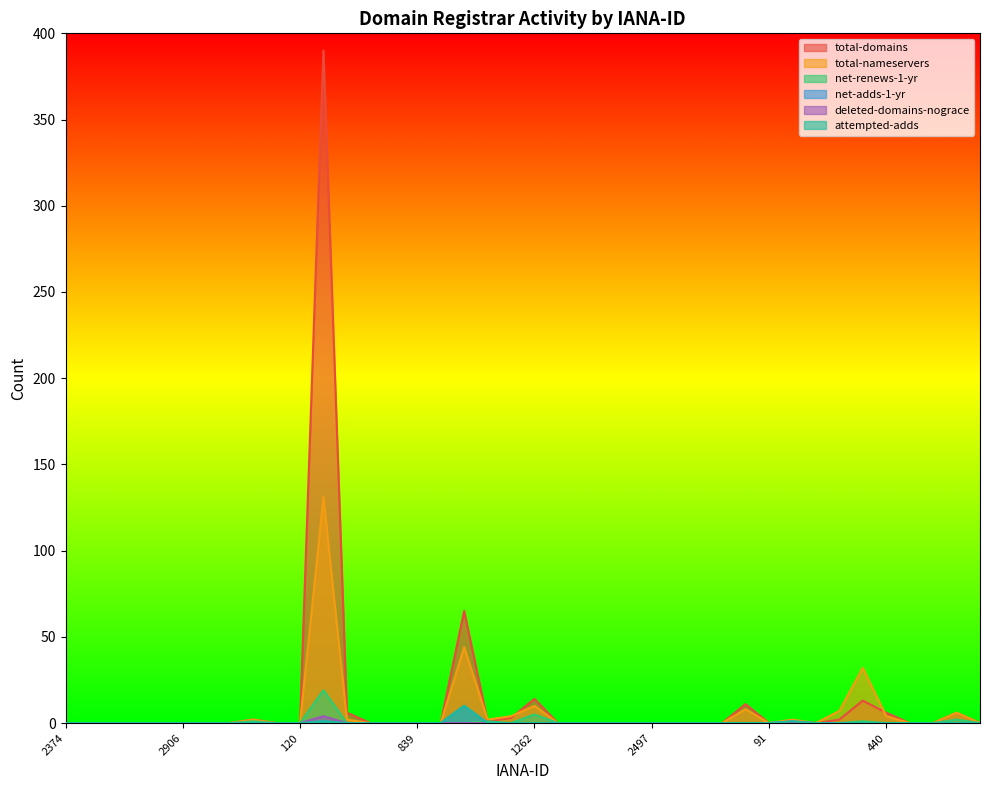

Which category has the highest value across all series?

146